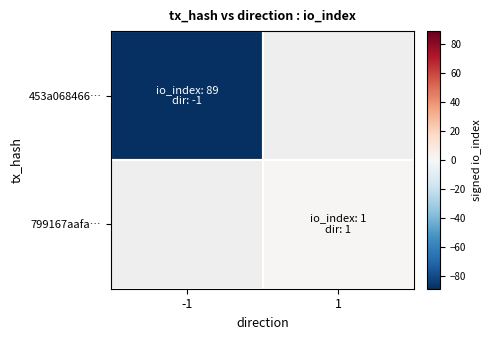

How many positive values does the 799167aafa… series have?

1